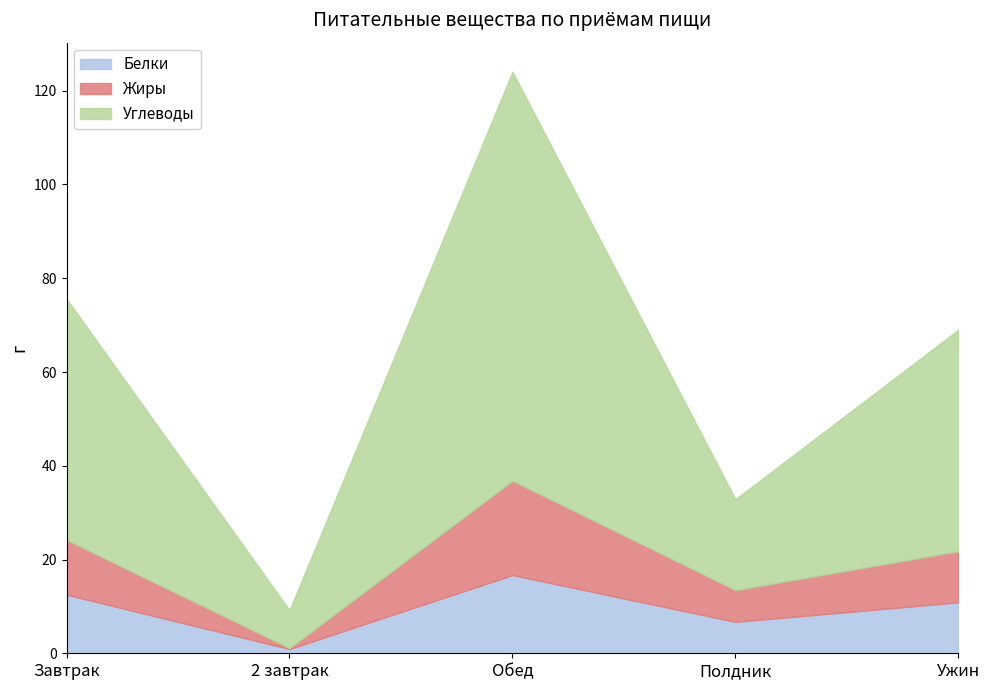

Is it true that Жиры equals 6.8 at Полдник?

True